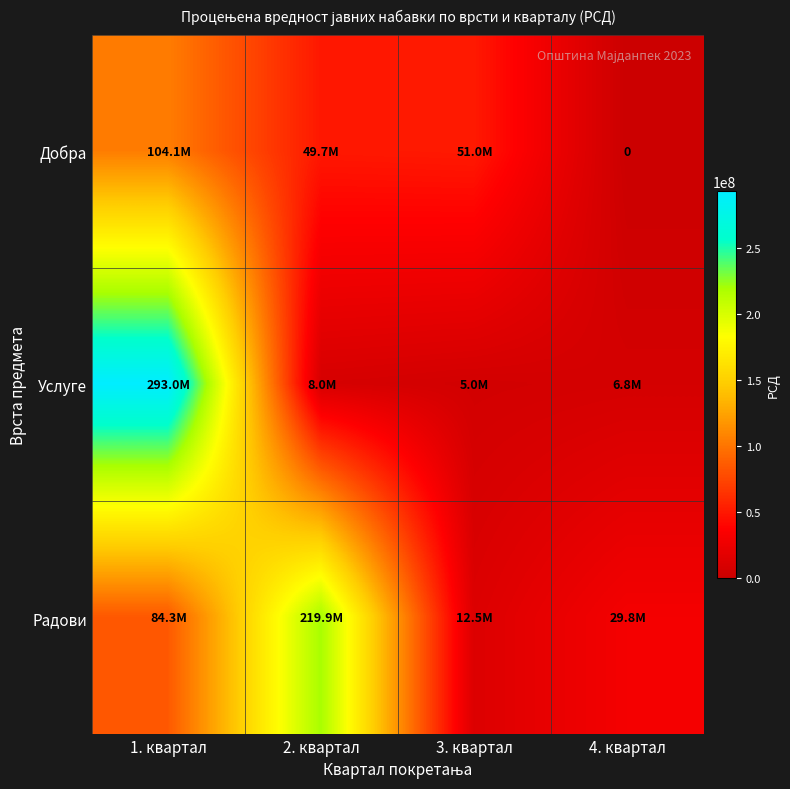

Is the value of Добра at 2. квартал greater than the value of Радови at 3. квартал?

Yes